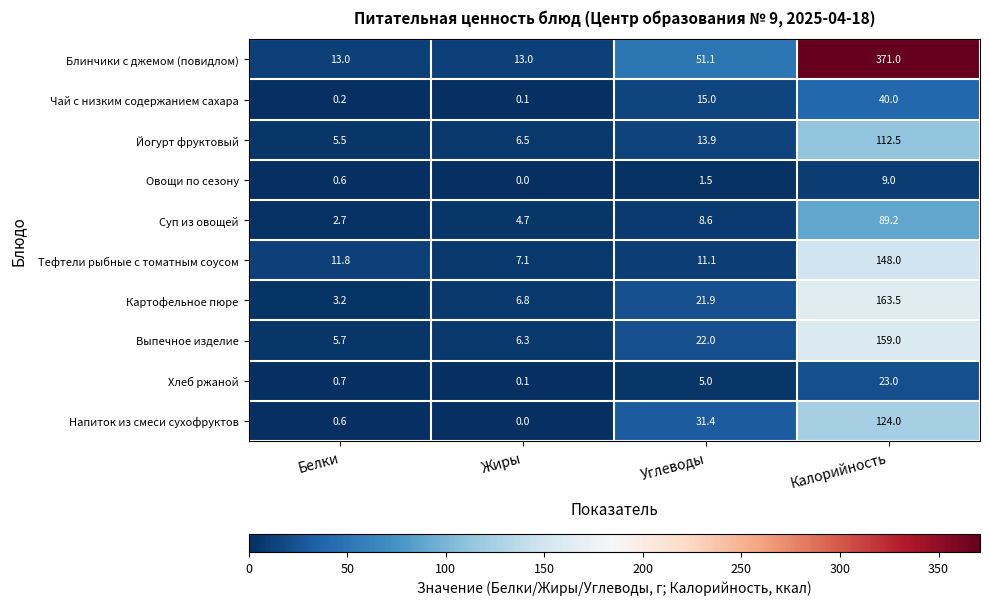

What is the total value across all series at Белки?

44.0